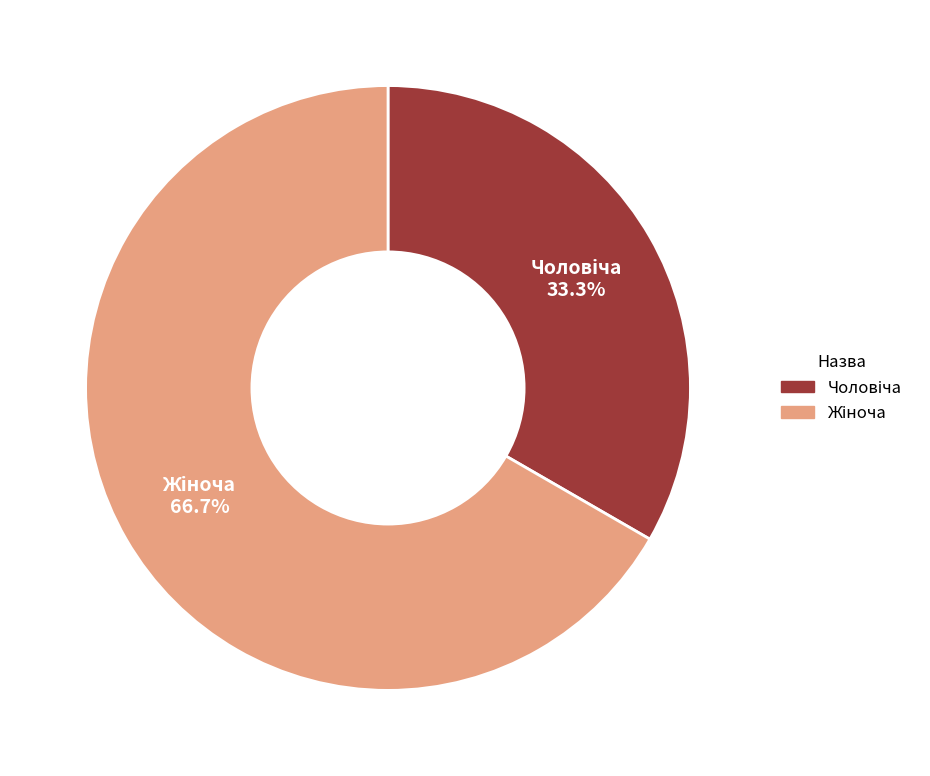

How many segments does this pie chart have?

2